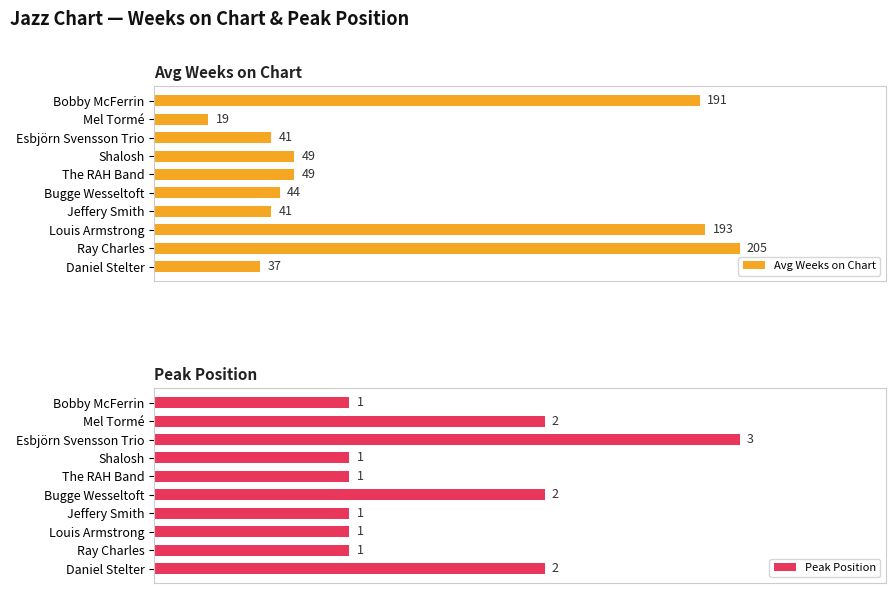

Reading left to right, extract all data points from this chart.

Avg Weeks on Chart: 191	19	41	49	49	44	41	193	205	37
Peak Position: 1	2	3	1	1	2	1	1	1	2